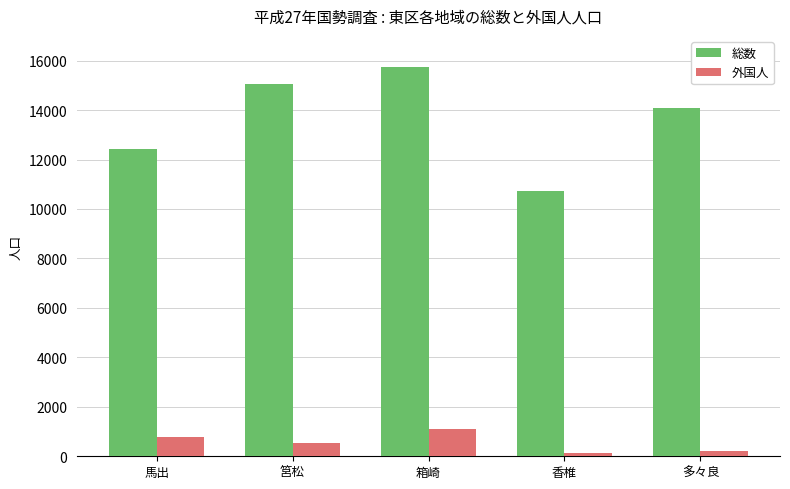

Which category has the highest value across all series?

箱崎